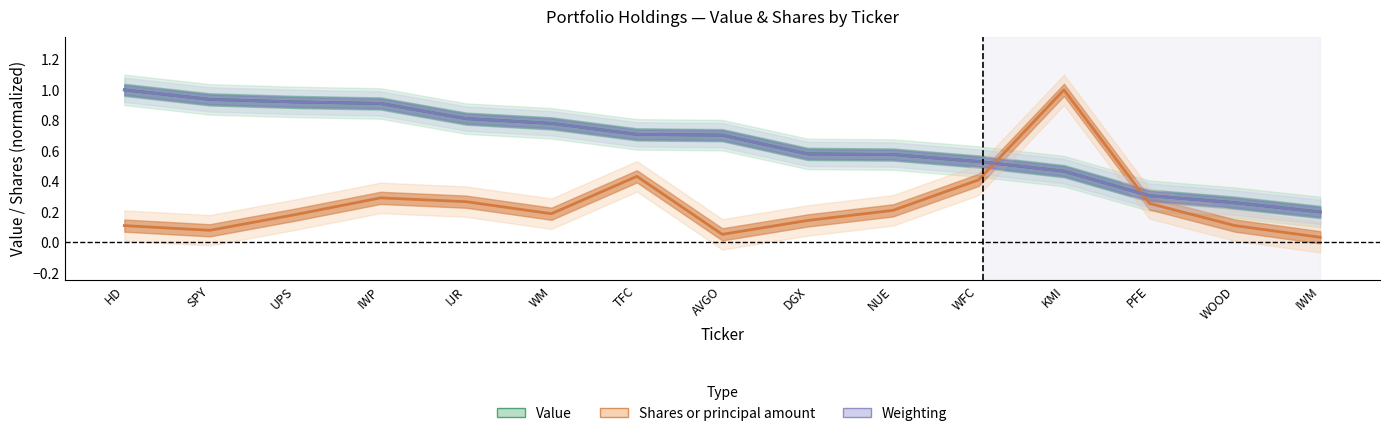

What is the sum of all Shares or principal amount values?

3.8